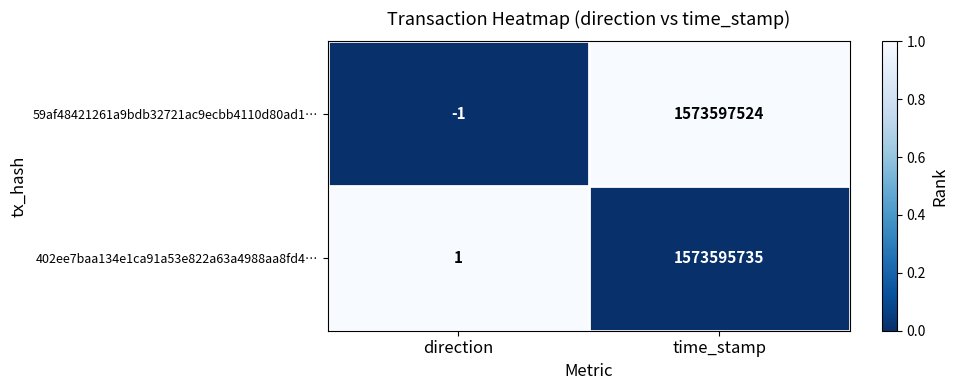

What is the total value across all series at time_stamp?

3147193259